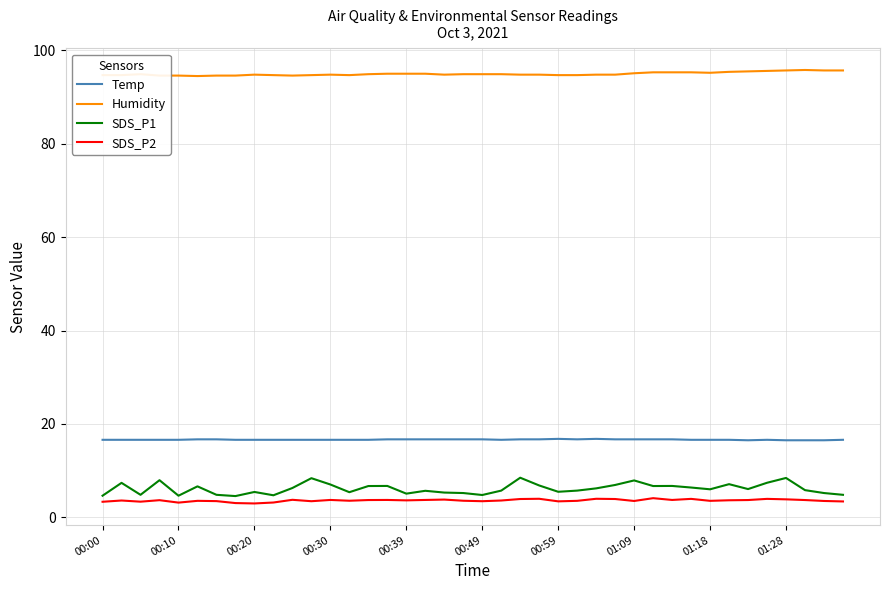

Which series has the widest spread of values?

SDS_P1